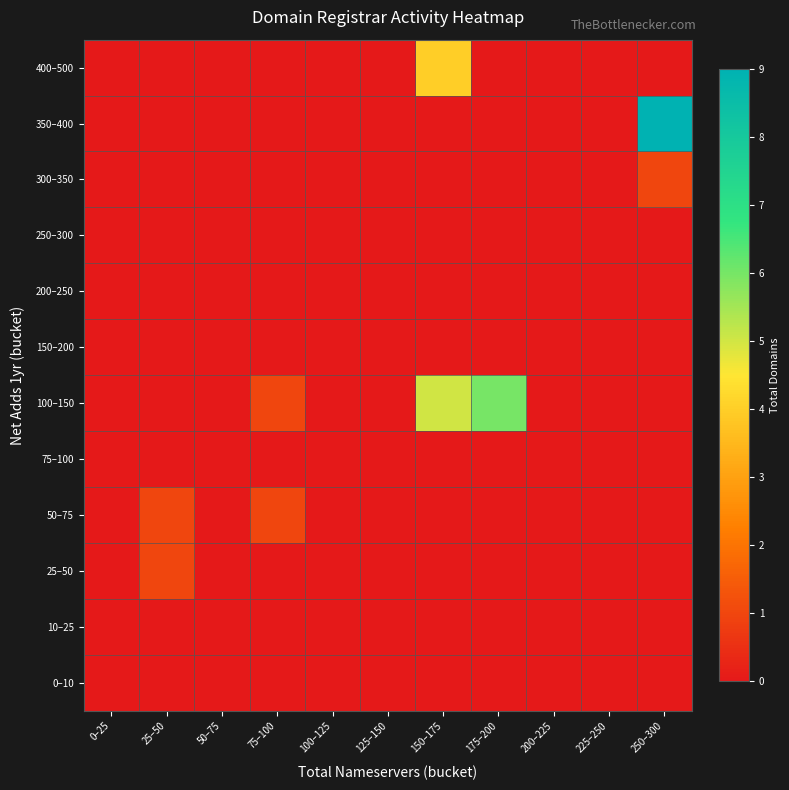

At 50–75, list the series in order from smallest to largest.

400–500, 350–400, 300–350, 250–300, 200–250, 150–200, 100–150, 75–100, 50–75, 25–50, 10–25, 0–10